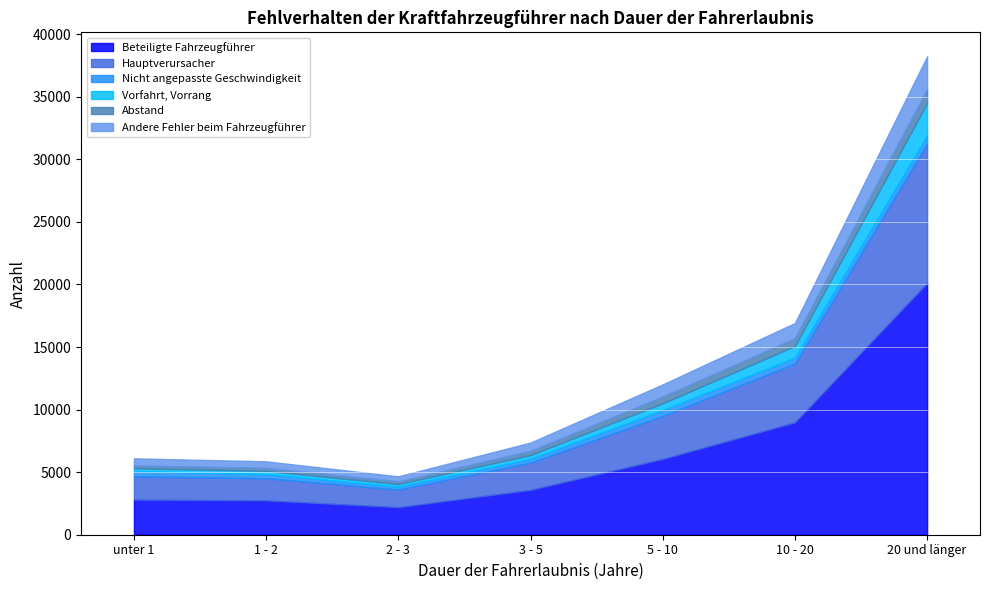

How many data points in Beteiligte Fahrzeugführer are above 3581?

3